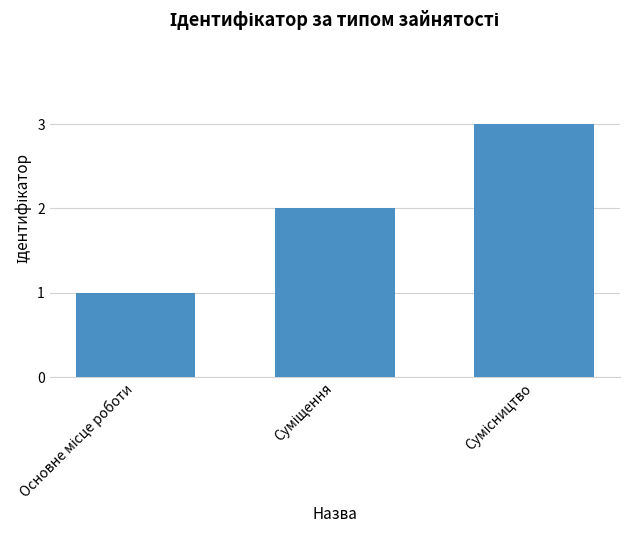

What is the sum of all values?

6